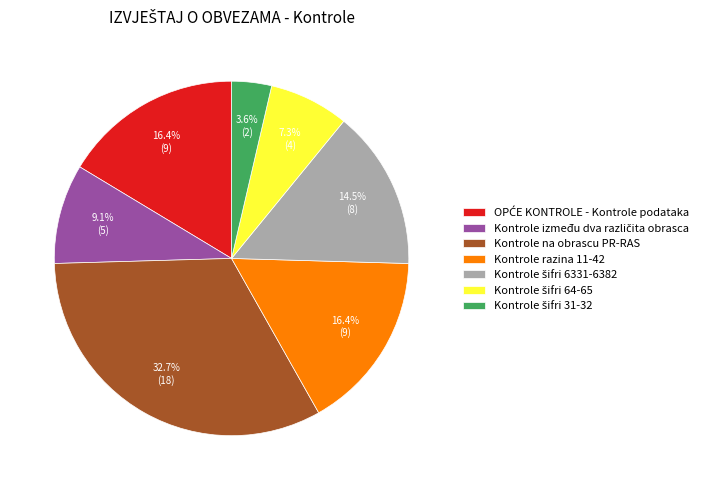

Is there any slice that represents more than half of the pie?

No